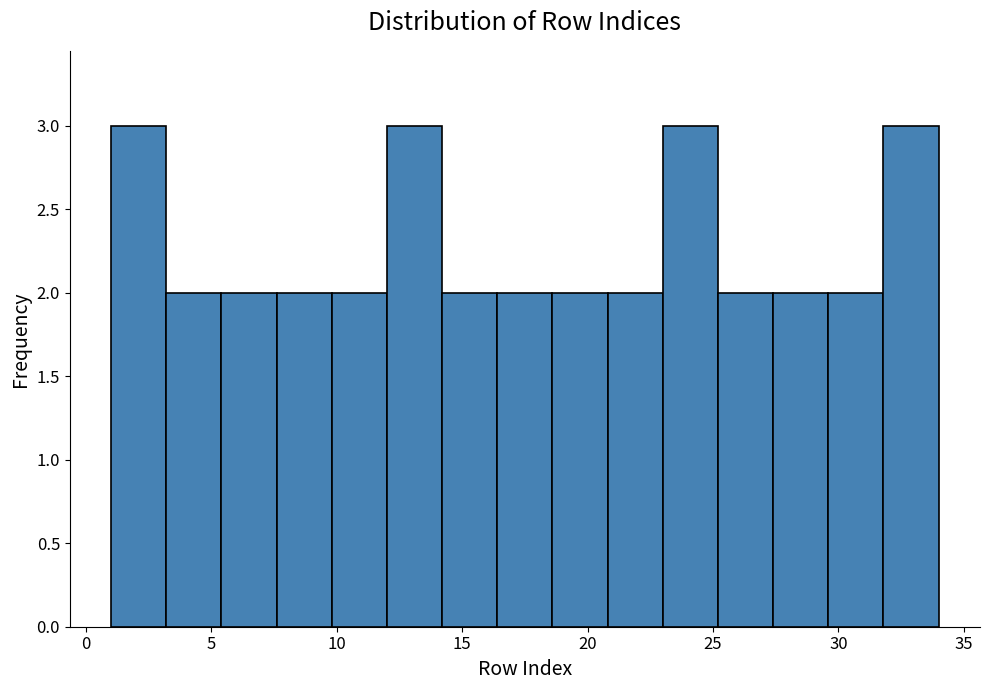

What is the height of the bar covering 7.6 to 9.8 on the x-axis? Neither the bar edges nor the heights are printed on the chart, so give them approximately, as read against the axes.

2